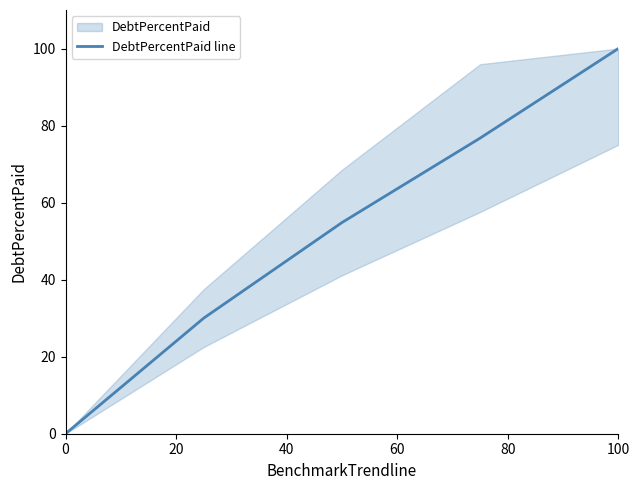

True or false: the data shows 0.0 at 0.

True